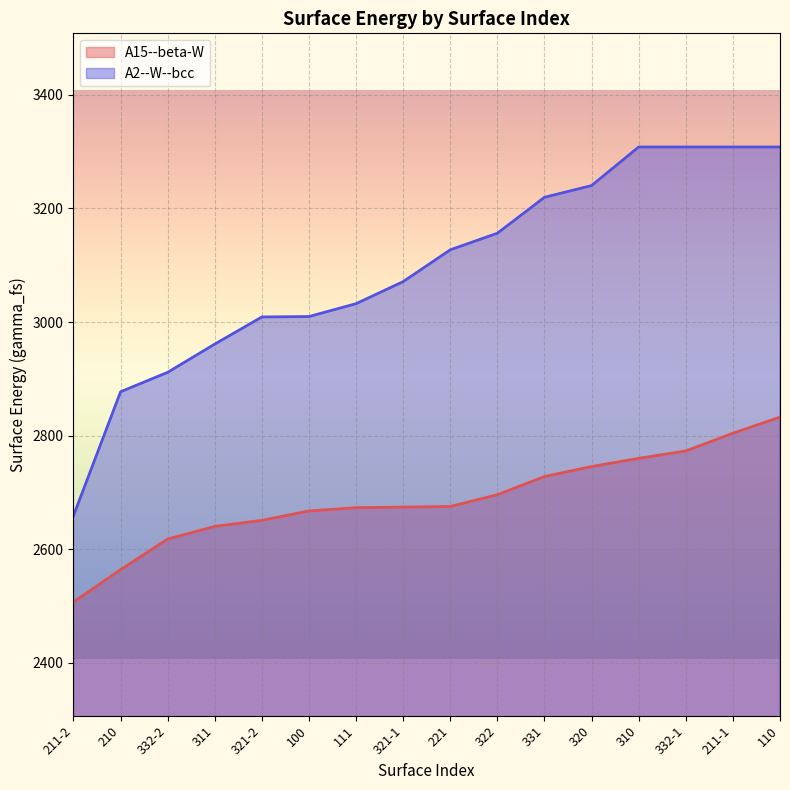

Which series has the widest spread of values?

A2--W--bcc